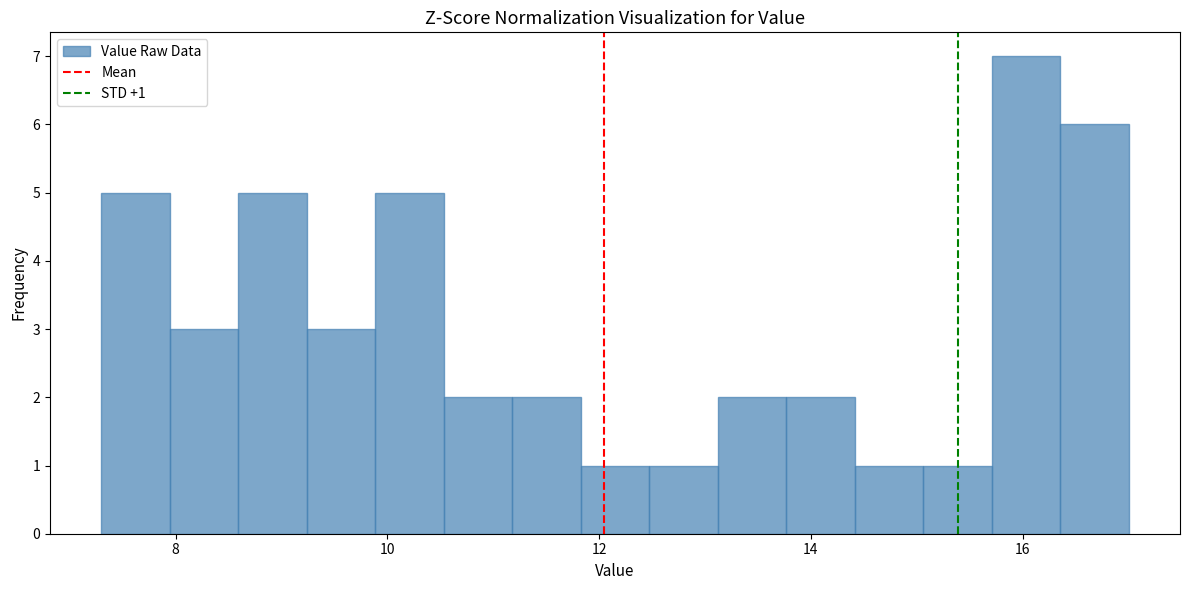

Read against the x-axis, roughly where is the centre of the tallest bar?

16.0